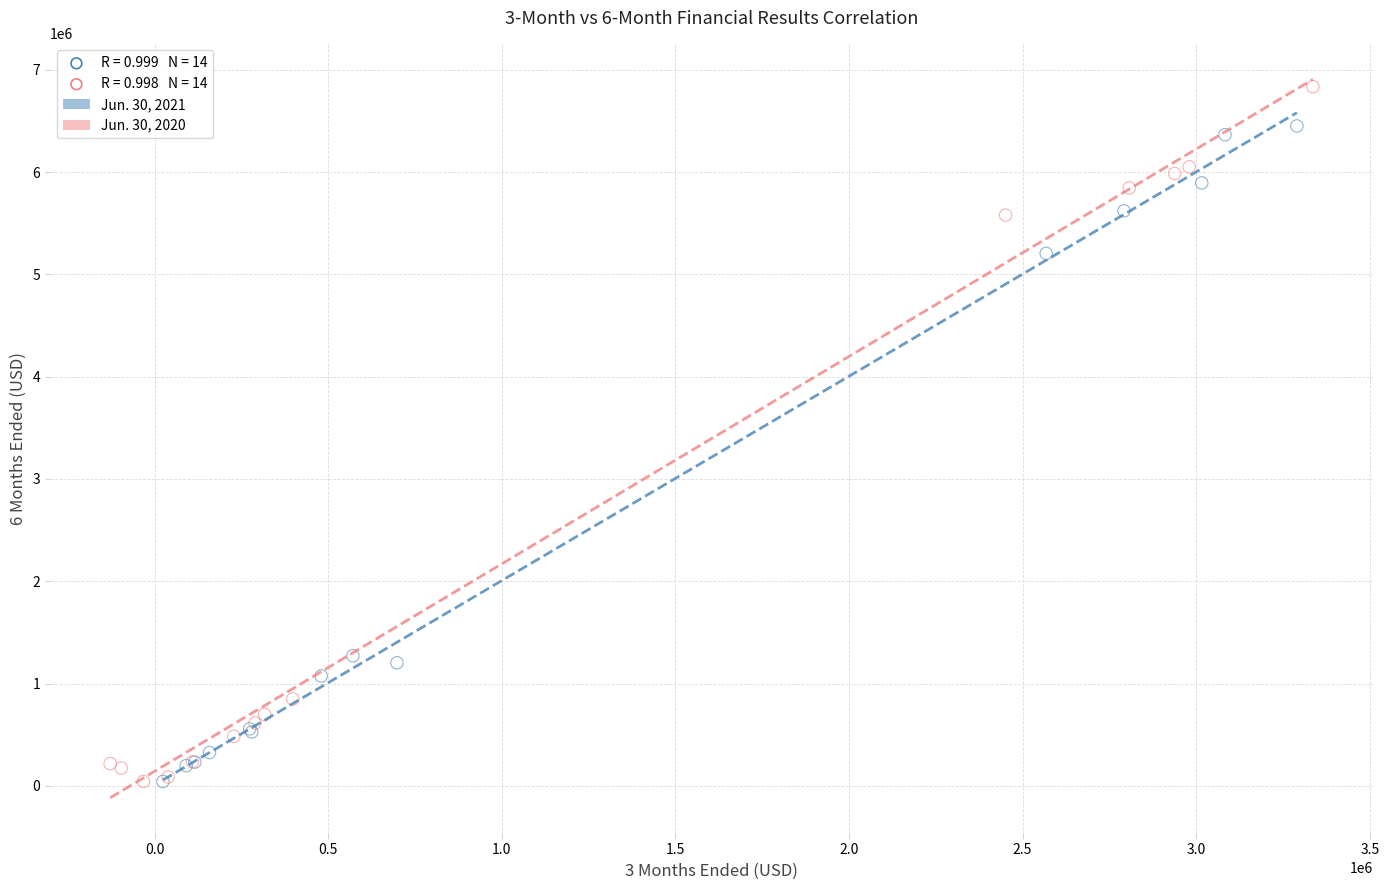

Which series contains the highest Y value?

Jun. 30, 2020